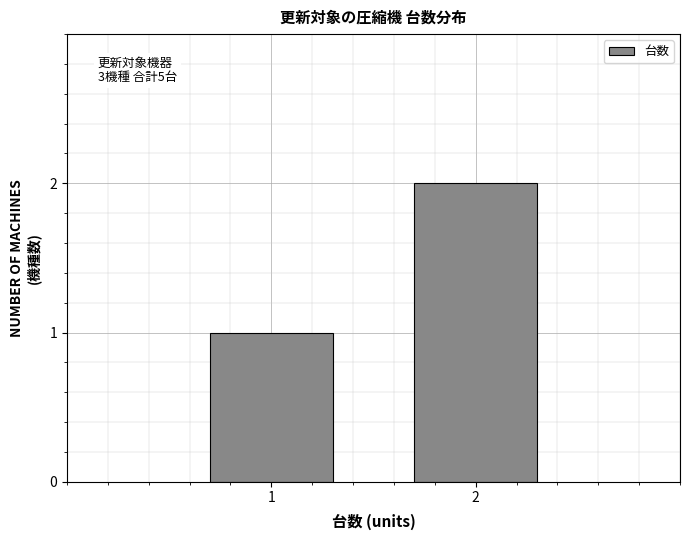

Reading right to left, what are all the values shown in this chart?

2	1